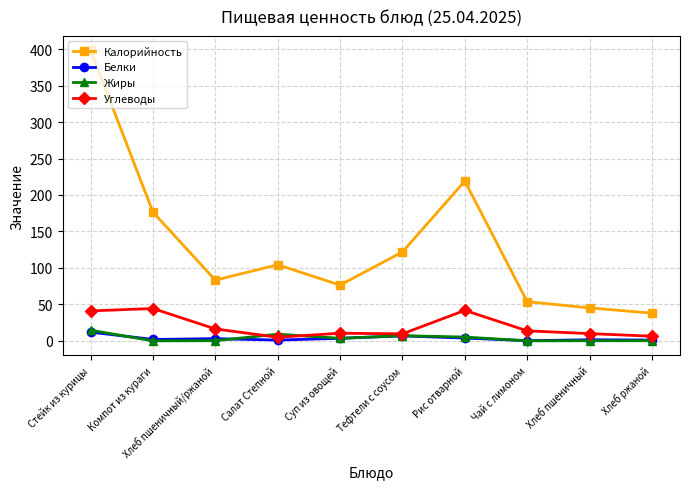

Where is the first local maximum for Жиры?

Салат Степной